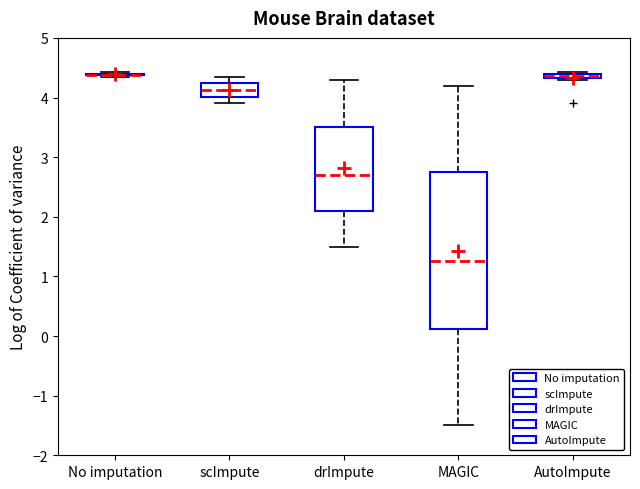

Comparing the boxes themselves (not the whiskers), which one is the tallest?

MAGIC